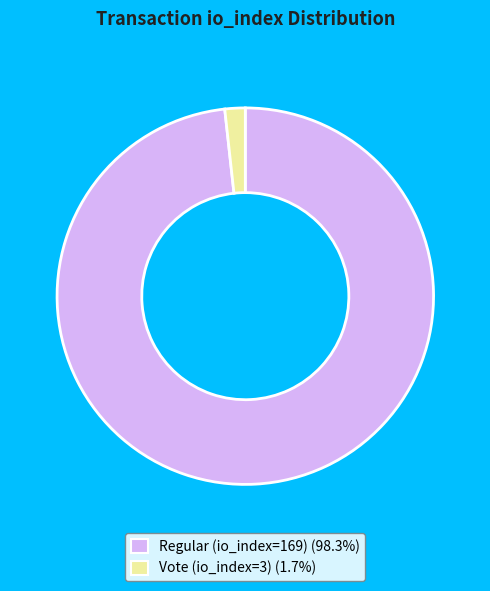

Is the sum of Vote (io_index=3) (1.7%) and Regular (io_index=169) (98.3%) greater than half?

Yes